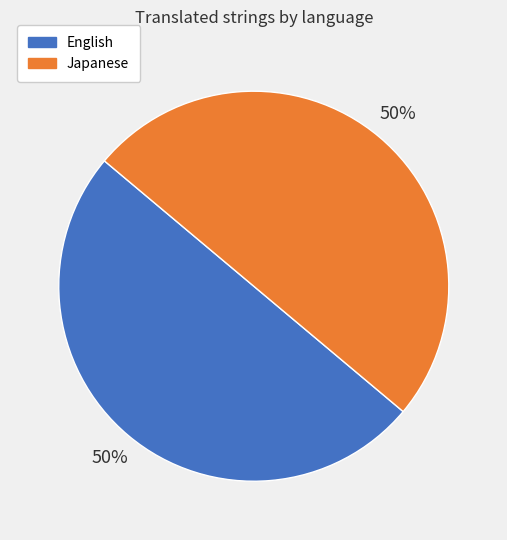

How many slices are in this pie chart?

2